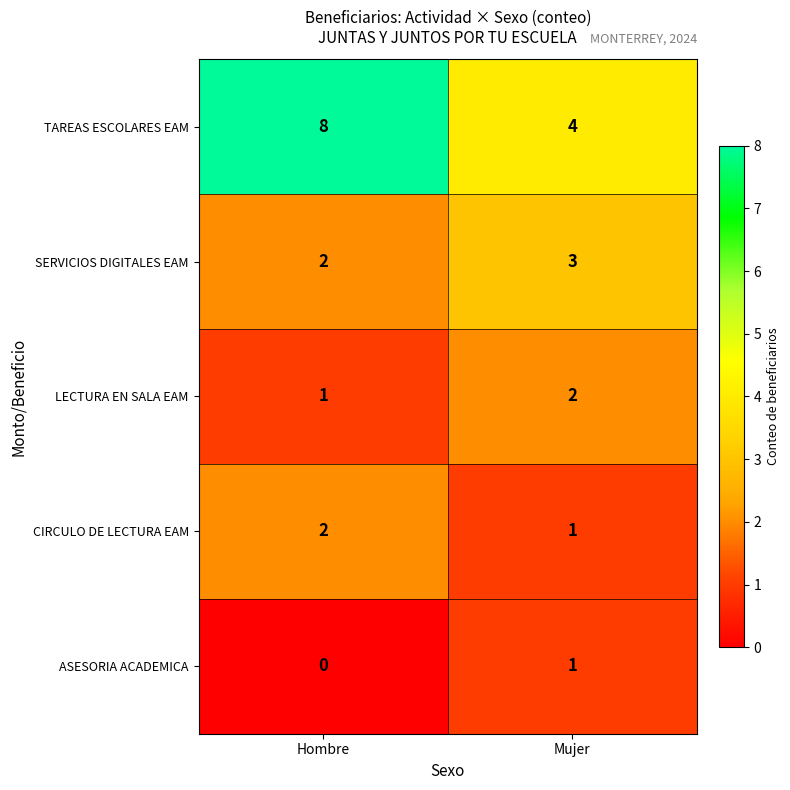

Reading left to right, list all the values displayed in this chart.

TAREAS ESCOLARES EAM: 8	4
SERVICIOS DIGITALES EAM: 2	3
LECTURA EN SALA EAM: 1	2
CIRCULO DE LECTURA EAM: 2	1
ASESORIA ACADEMICA: 0	1